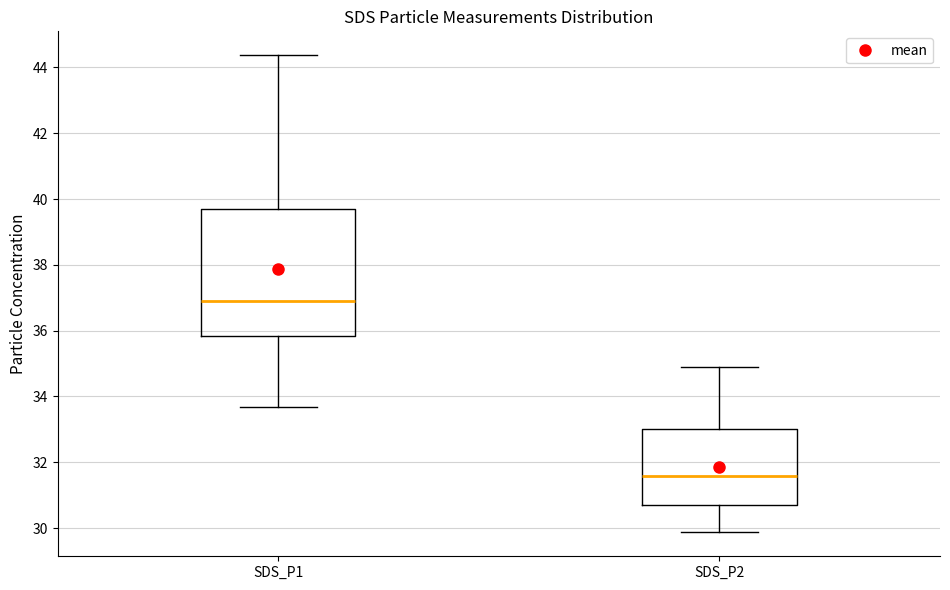

Which box's median line is the highest?

SDS_P1